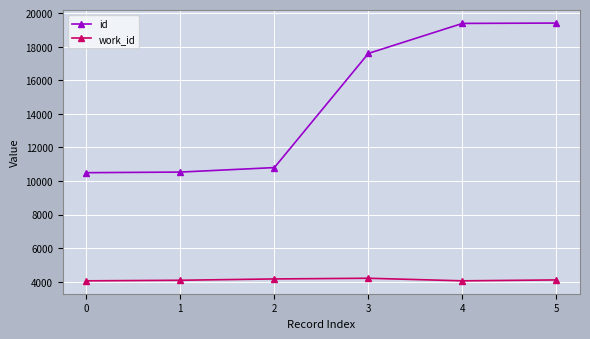

What is the maximum value shown in the chart?

19409